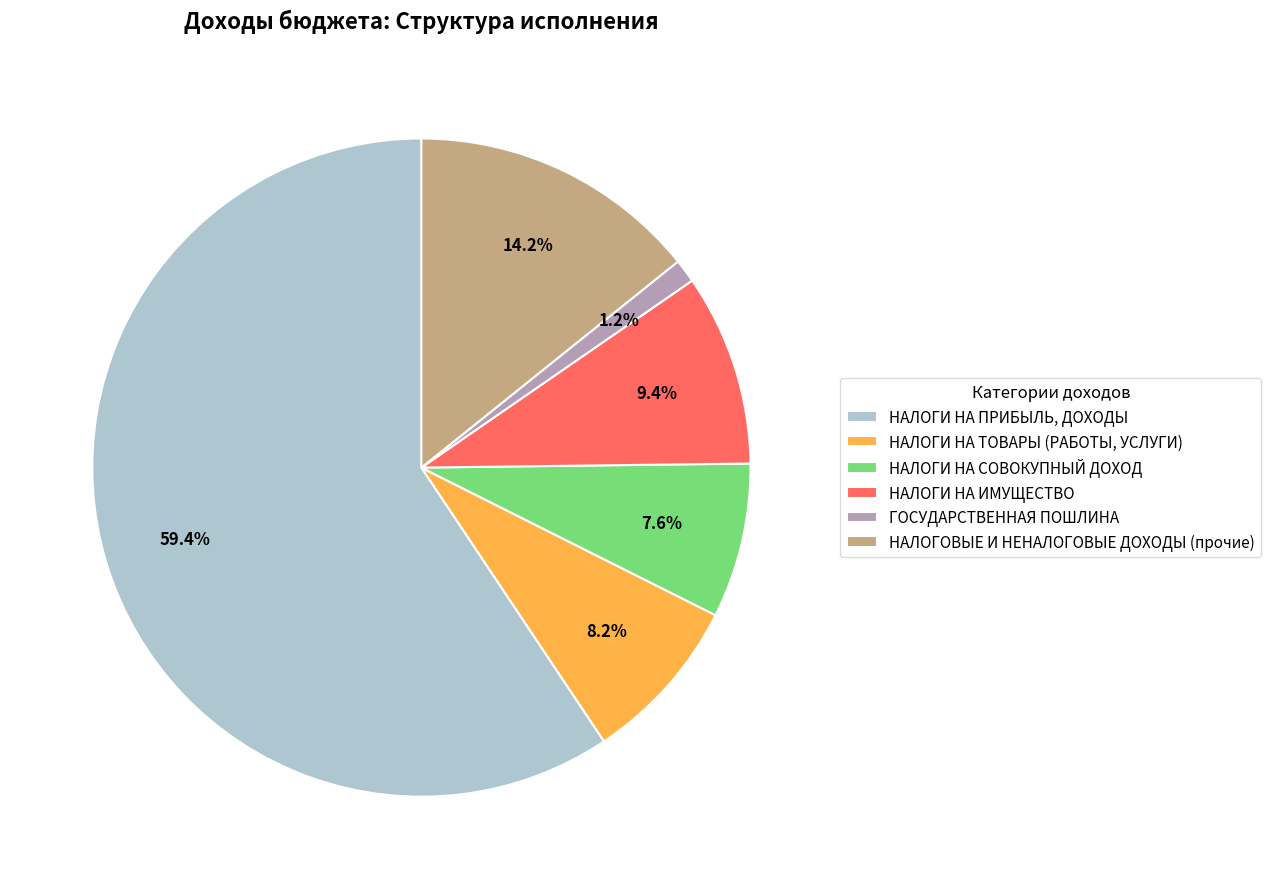

Which category has the biggest portion of the pie?

НАЛОГИ НА ПРИБЫЛЬ, ДОХОДЫ